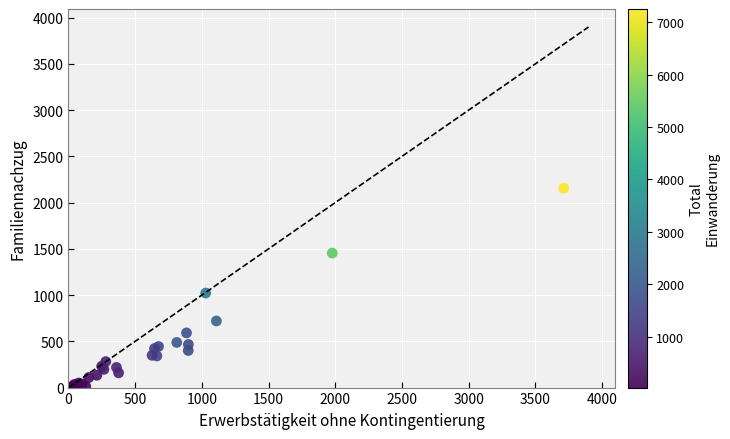

What Y value in the scatter plot is closest to 1080?

1022